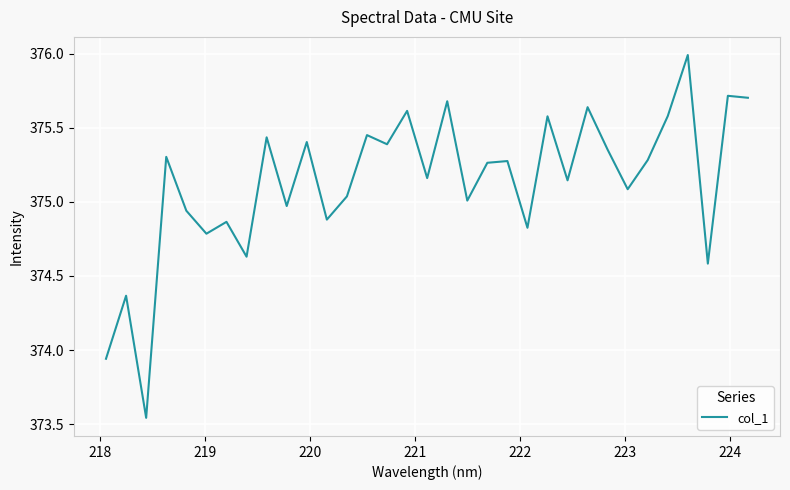

True or false: the data has more than 0 interior local peaks.

True